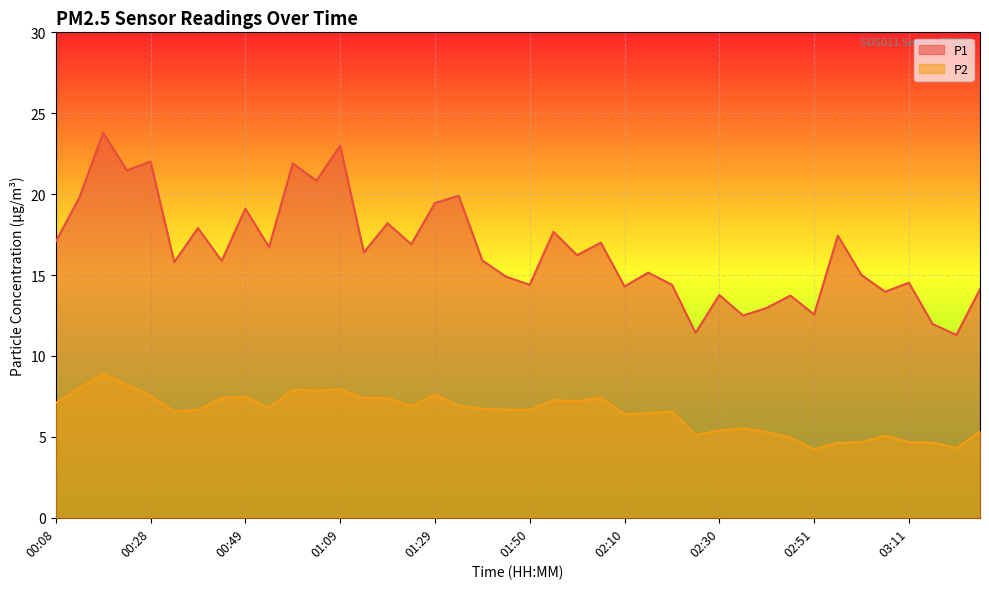

Between 02:56 and 02:20, which is larger?

02:56